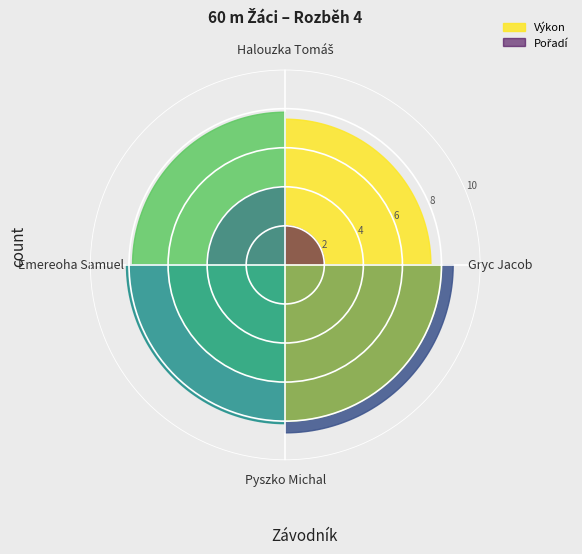

Reading right to left, extract all data points from this chart.

Výkon: 8.6	8.1	7.8	7.5
Pořadí: 4.0	3.0	2.0	1.0